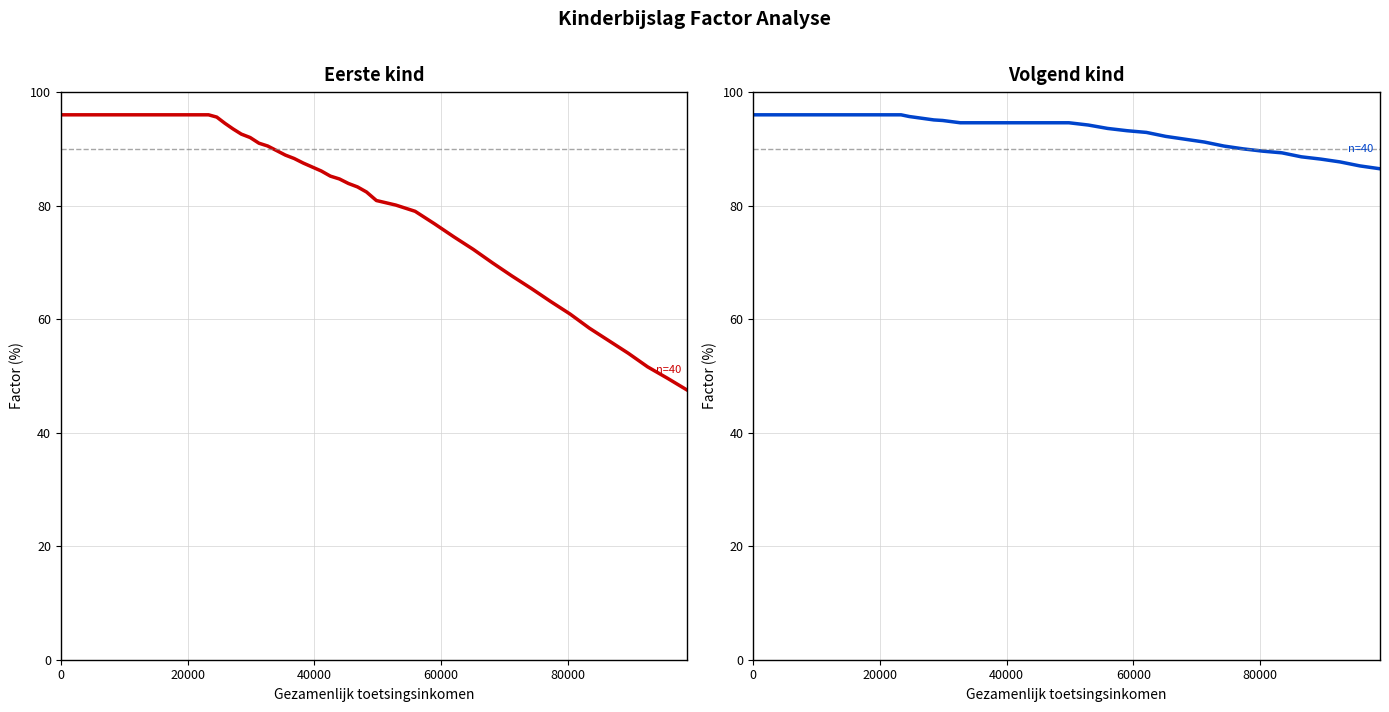

How many values in the Eerste kind series exceed 84?

20